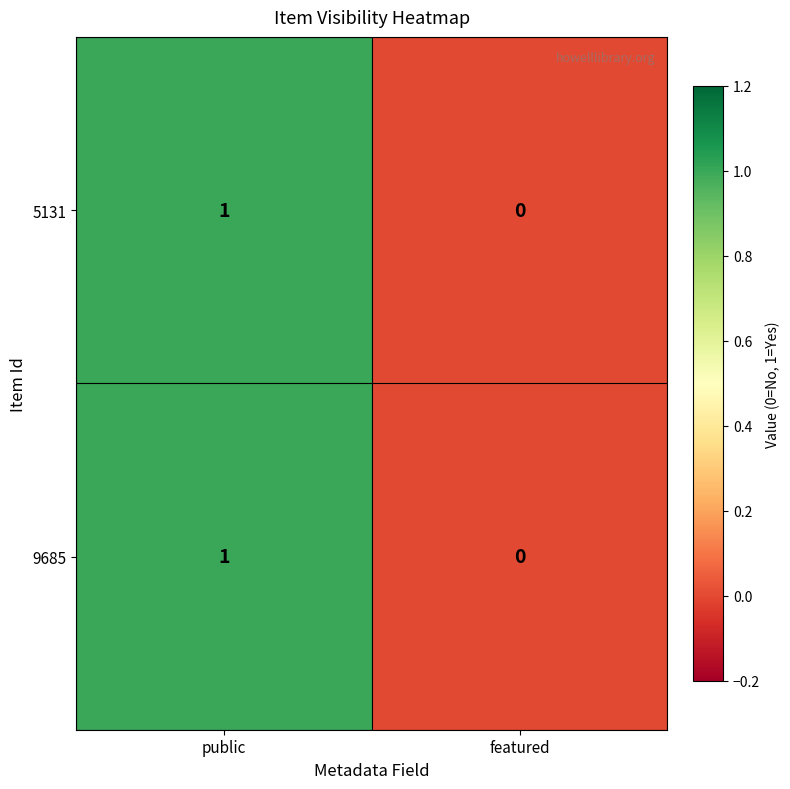

The value of 9685 at public is 2. True or false?

False